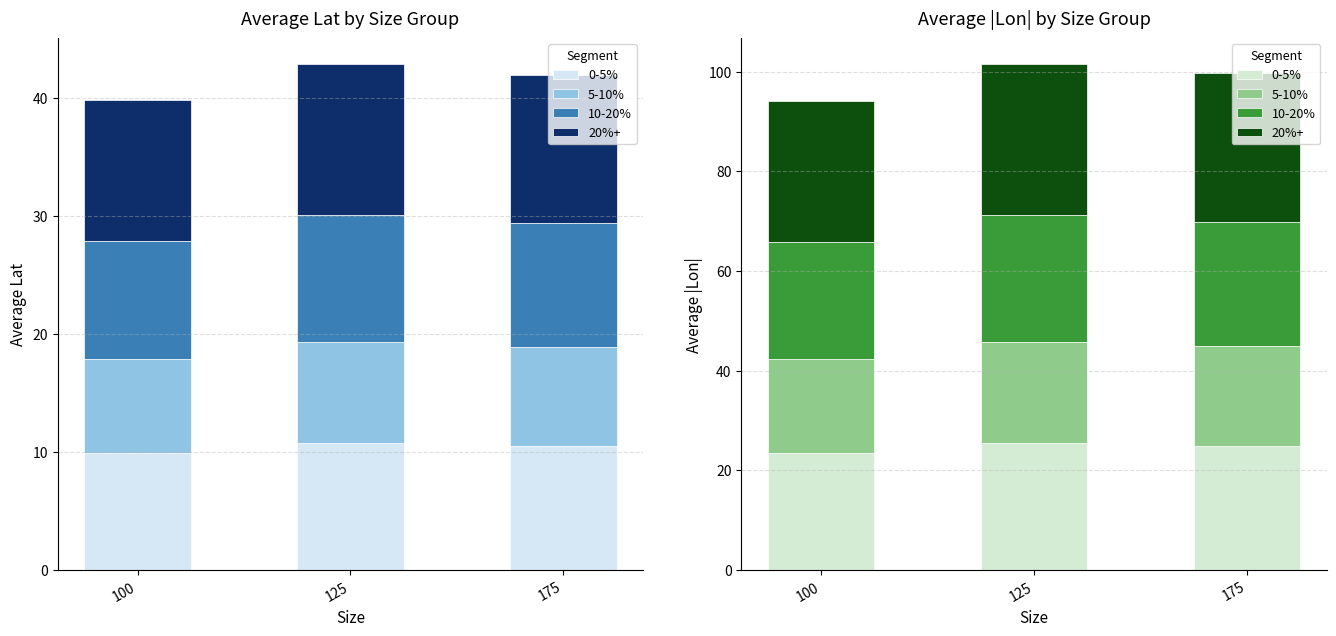

What is the difference between the highest and lowest values at 175?

10.0